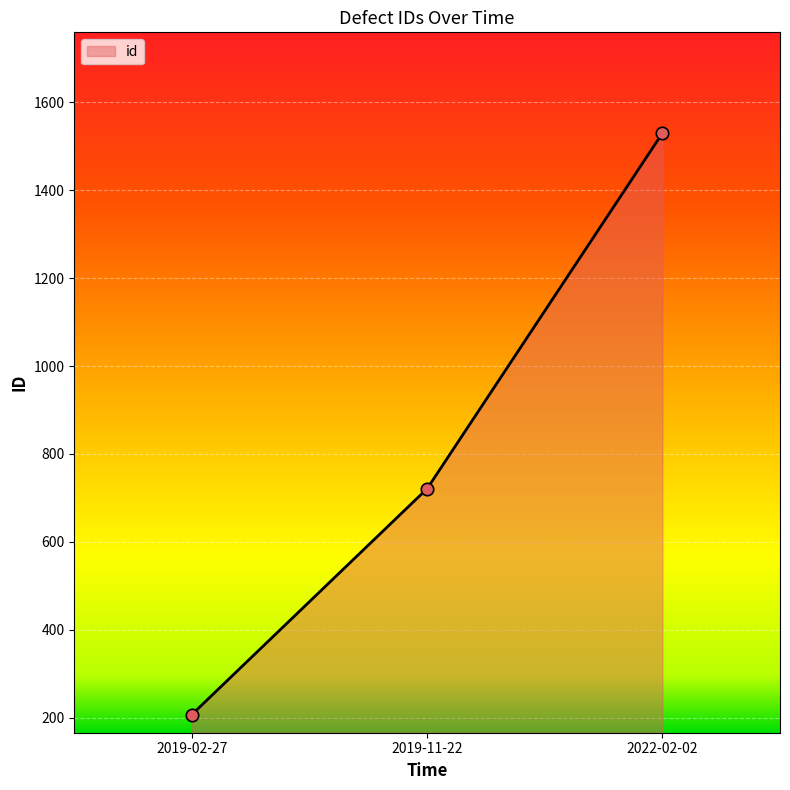

What is the change in value from 2019-02-27 to 2022-02-02?

+1323